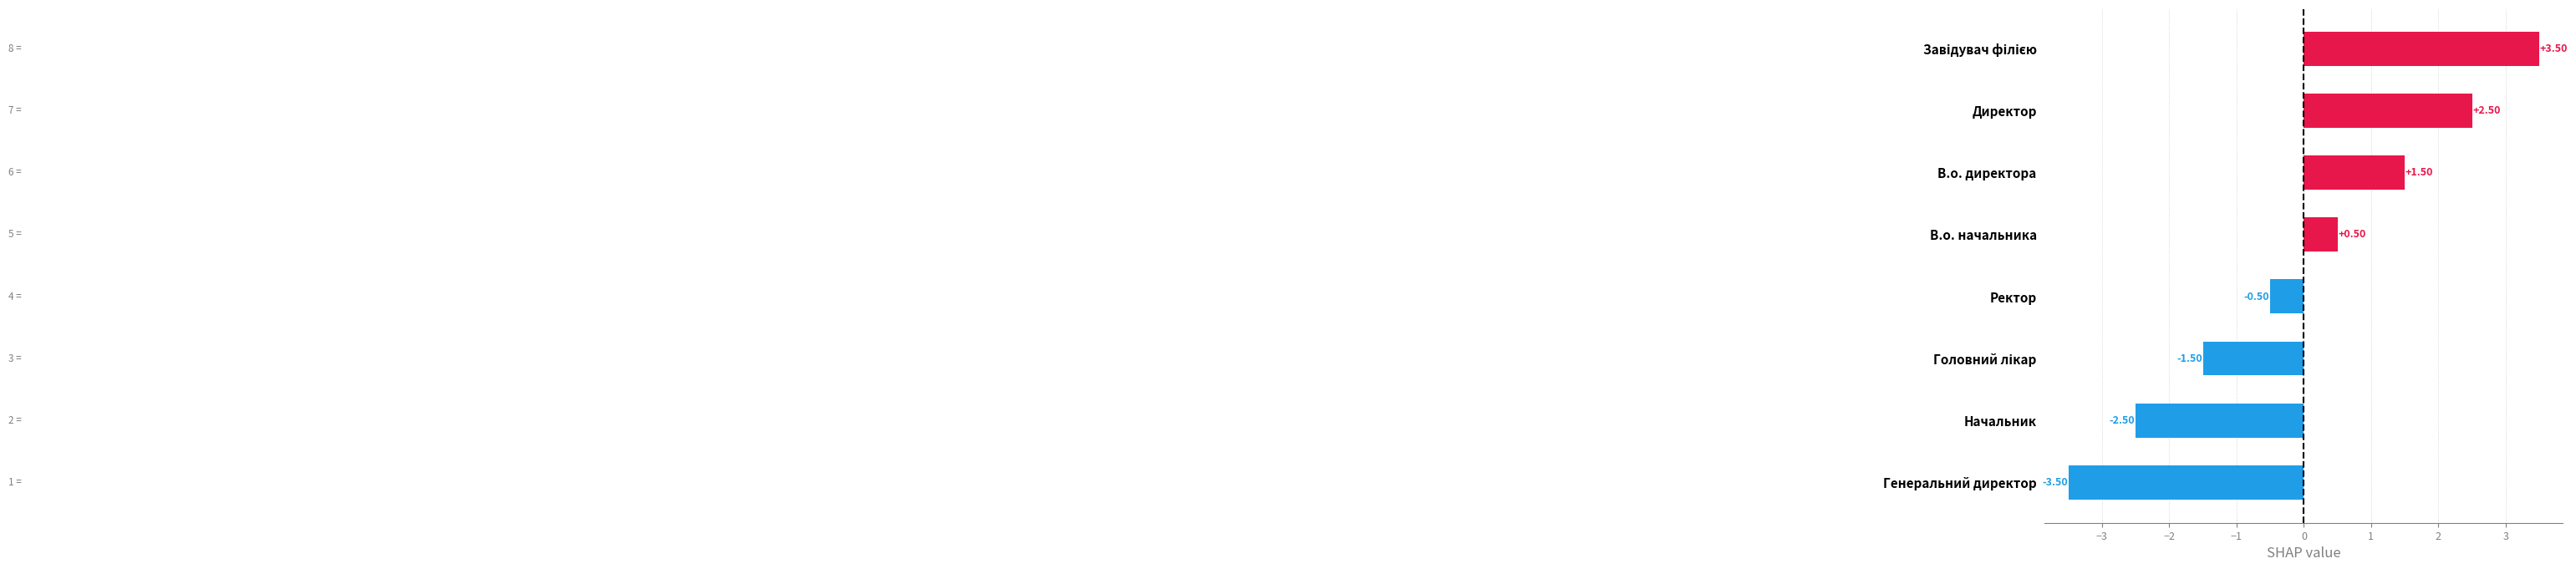

What is the difference between the values at В.о. директора and Генеральний директор?

5.0